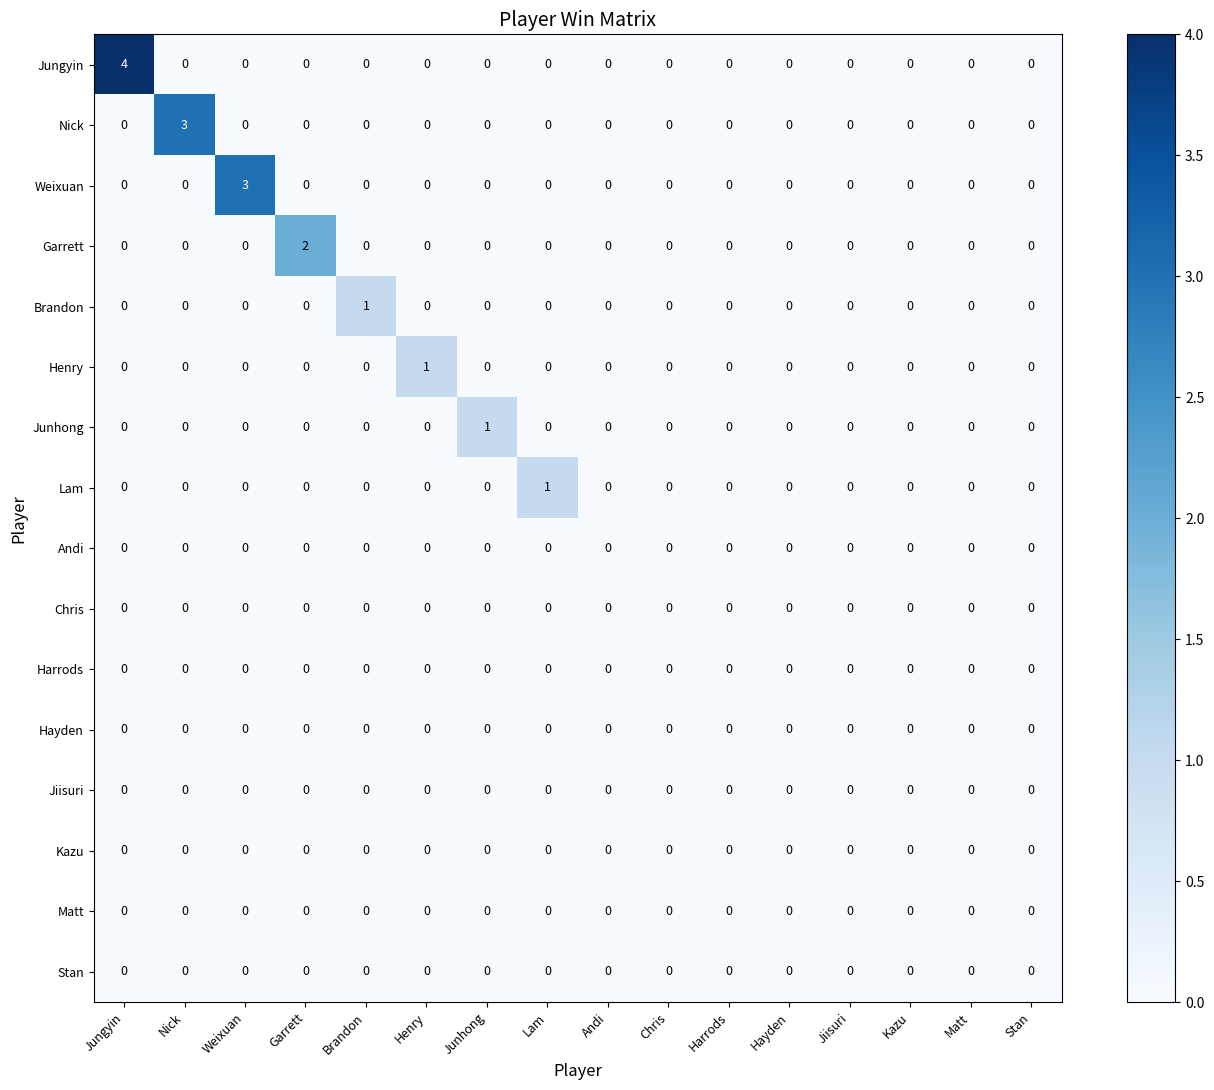

What is the maximum value shown in the chart?

4